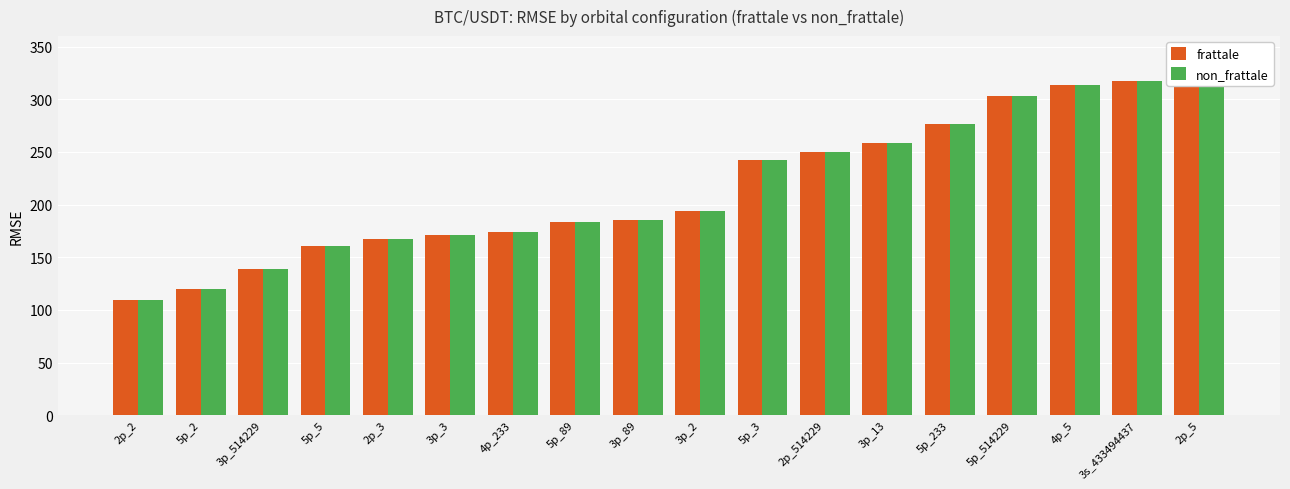

What is the difference between the maximum and minimum values in the frattale series?

213.4